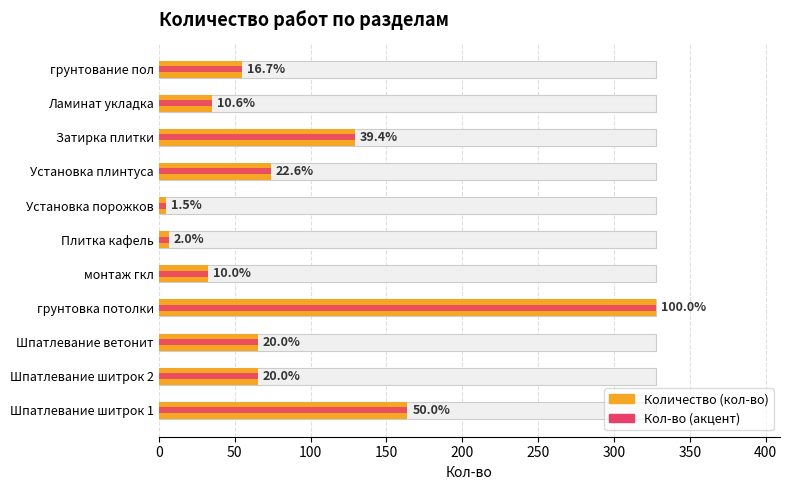

What is the sum of all Кол-во (акцент) values?

959.0